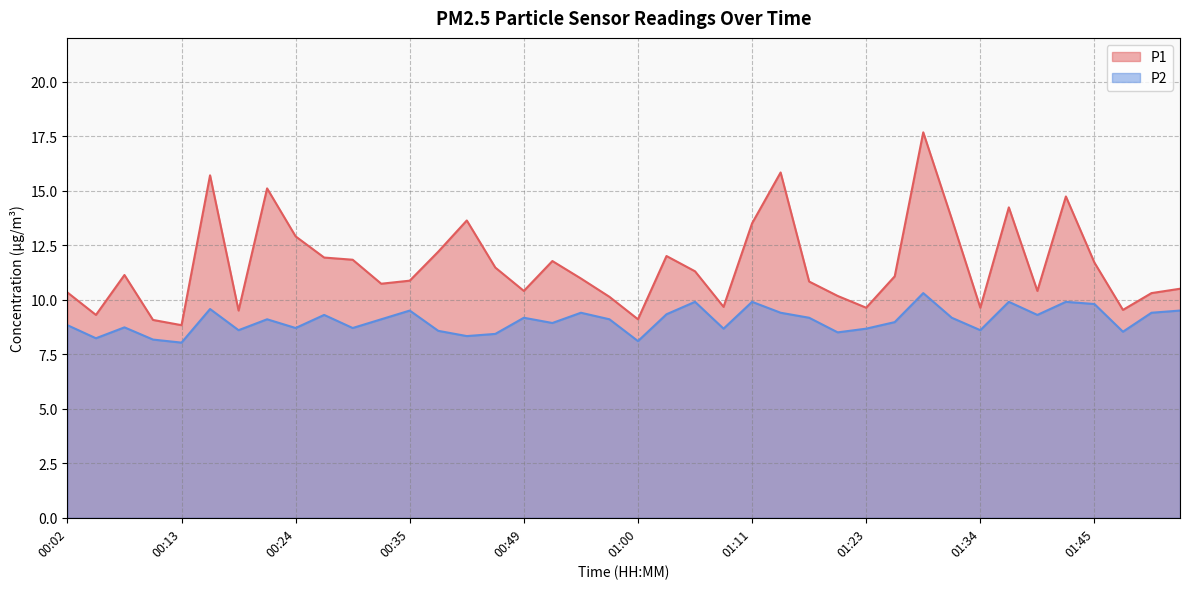

The value of P2 at 00:52 is 8.9. True or false?

True